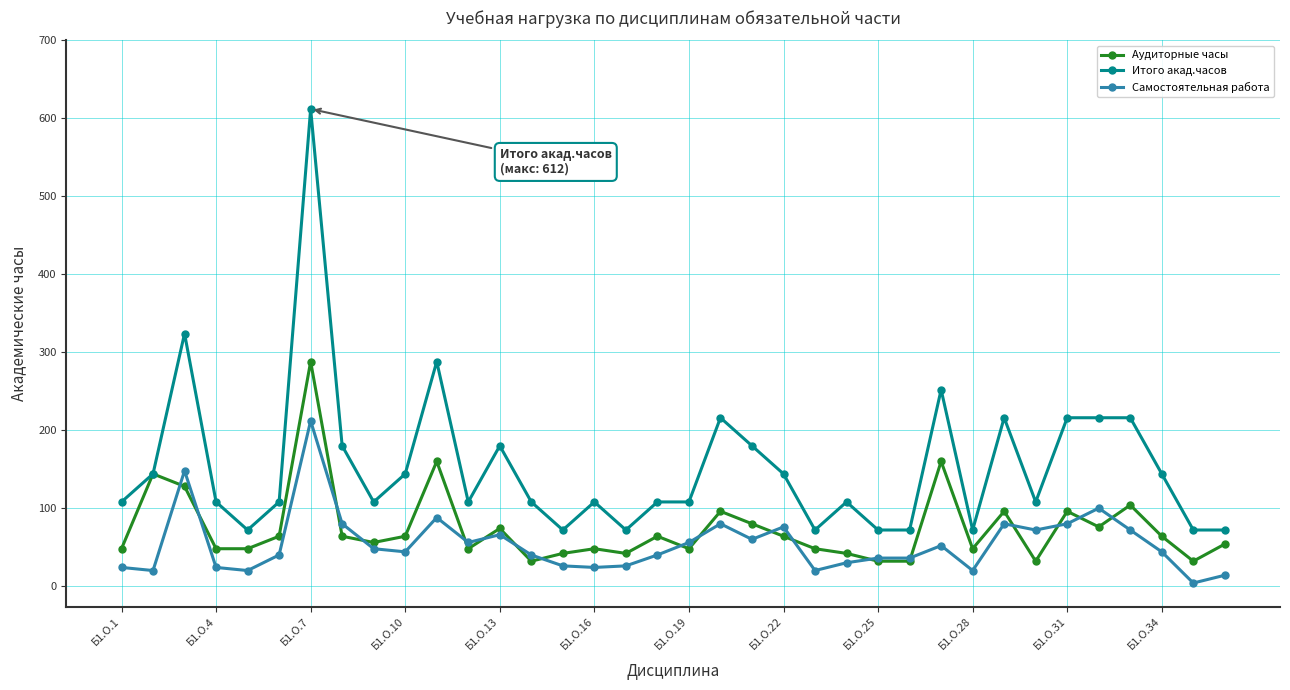

Does the chart have visible grid lines?

Yes